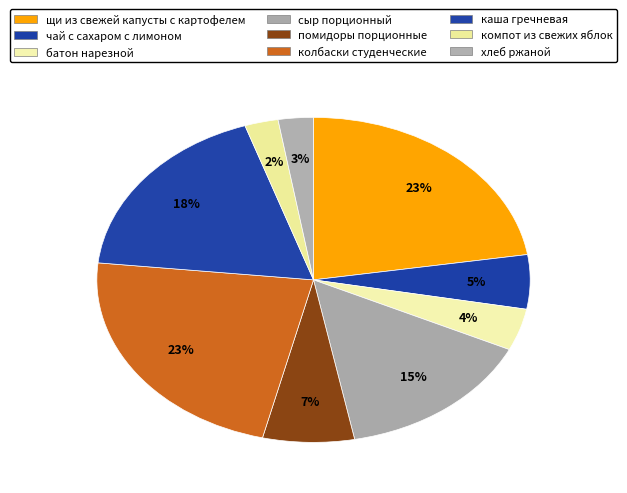

How many segments does this pie chart have?

9